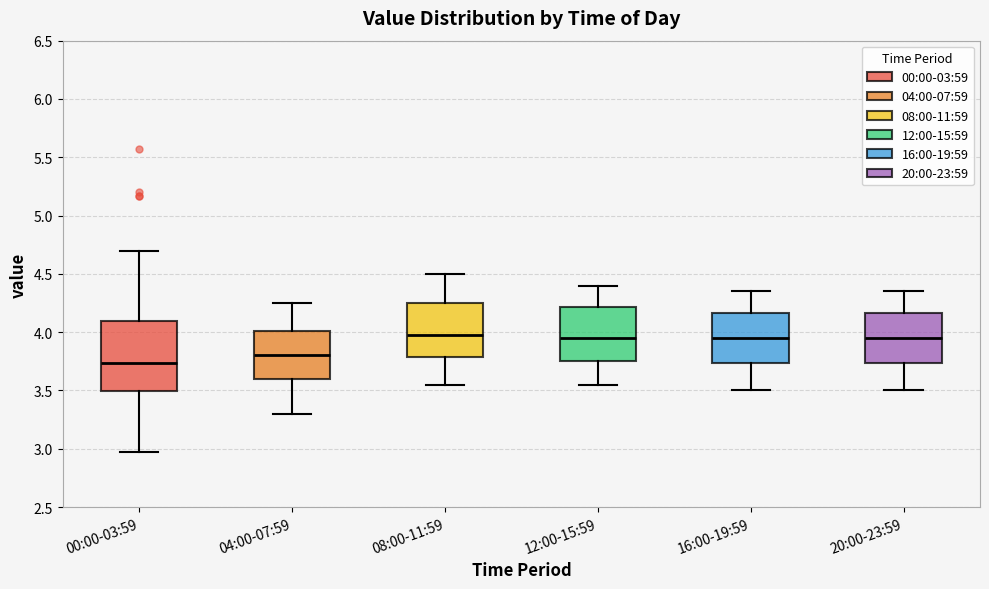

Where does the median line of the box for 08:00-11:59 sit on the y-axis? The values are not printed on the chart, so give them approximately, as read against the axis.

4.00